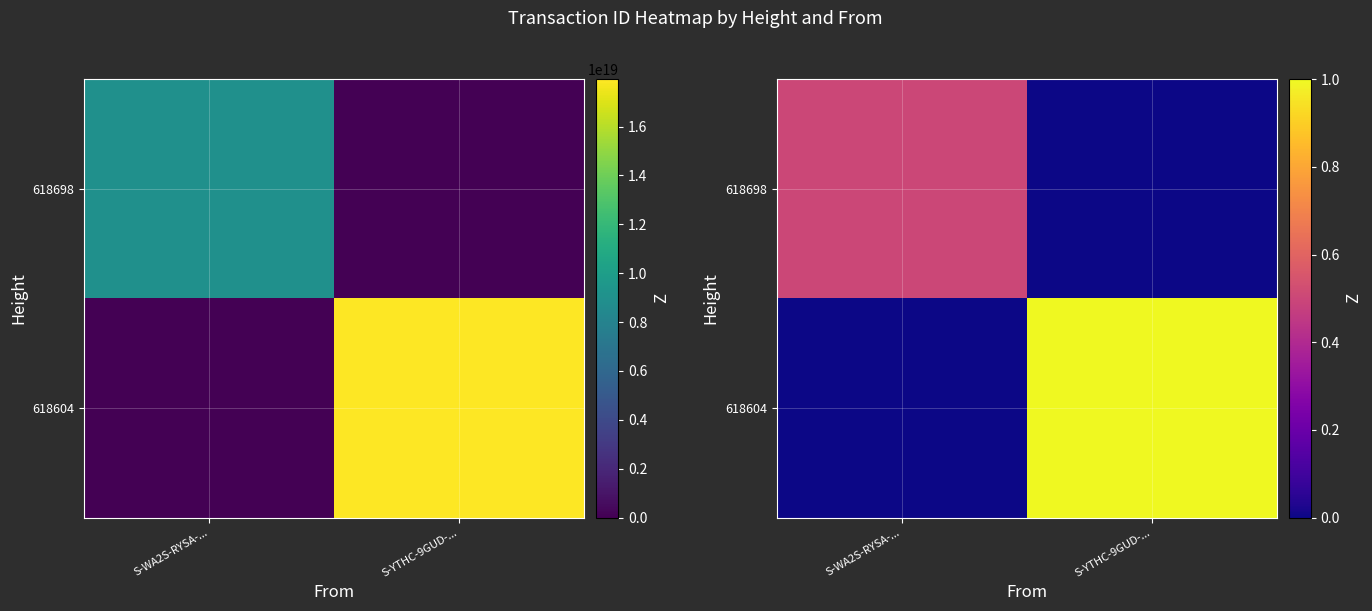

At which category is the sum across all series the highest?

S-YTHC-9GUD-...